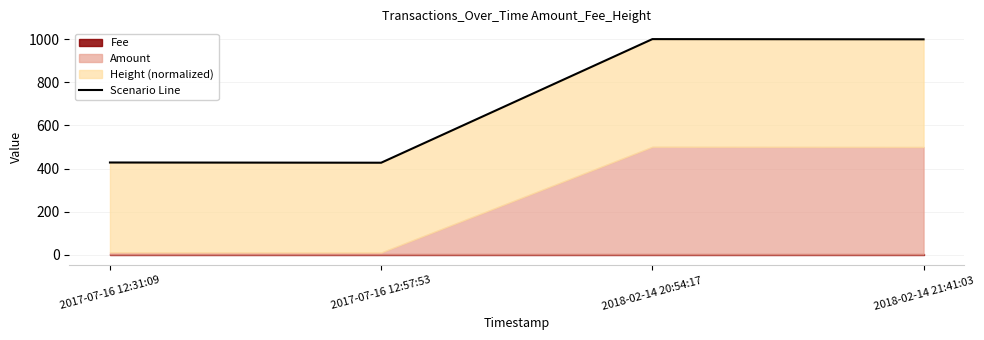

List the labels in order of value, smallest first.

2017-07-16 12:57:53, 2017-07-16 12:31:09, 2018-02-14 21:41:03, 2018-02-14 20:54:17